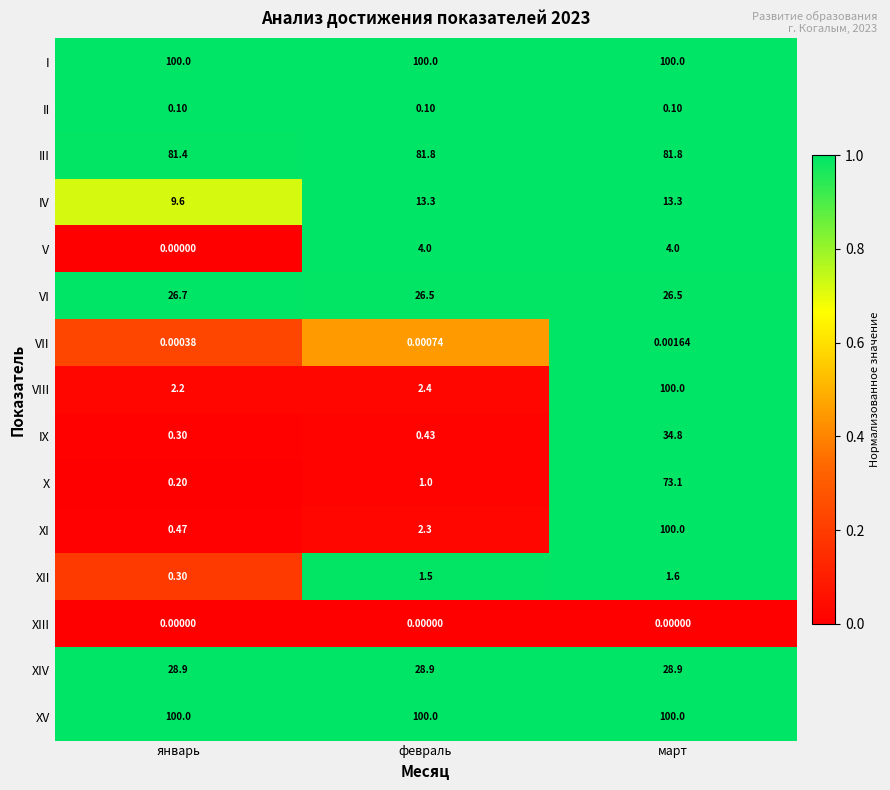

Which series has the widest spread of values?

XI